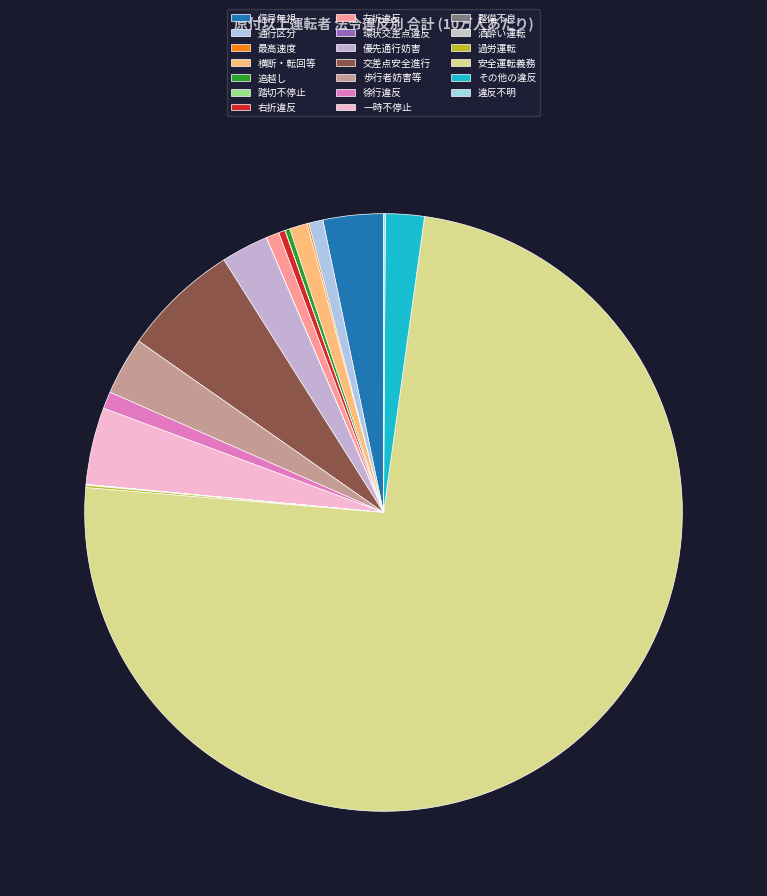

What is the smallest slice in the pie chart?

環状交差点違反